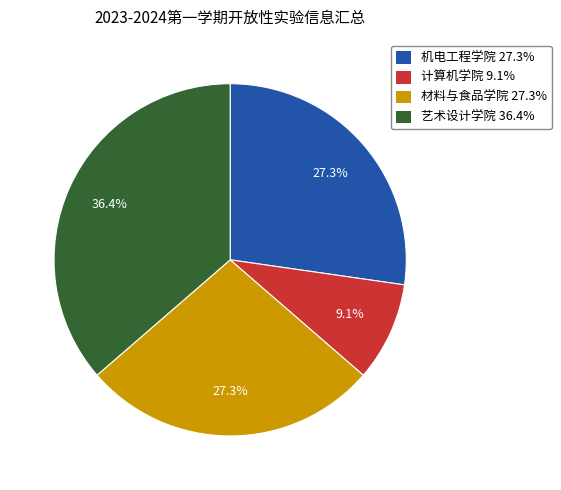

To the nearest percent, what portion does 计算机学院 represent?

9%